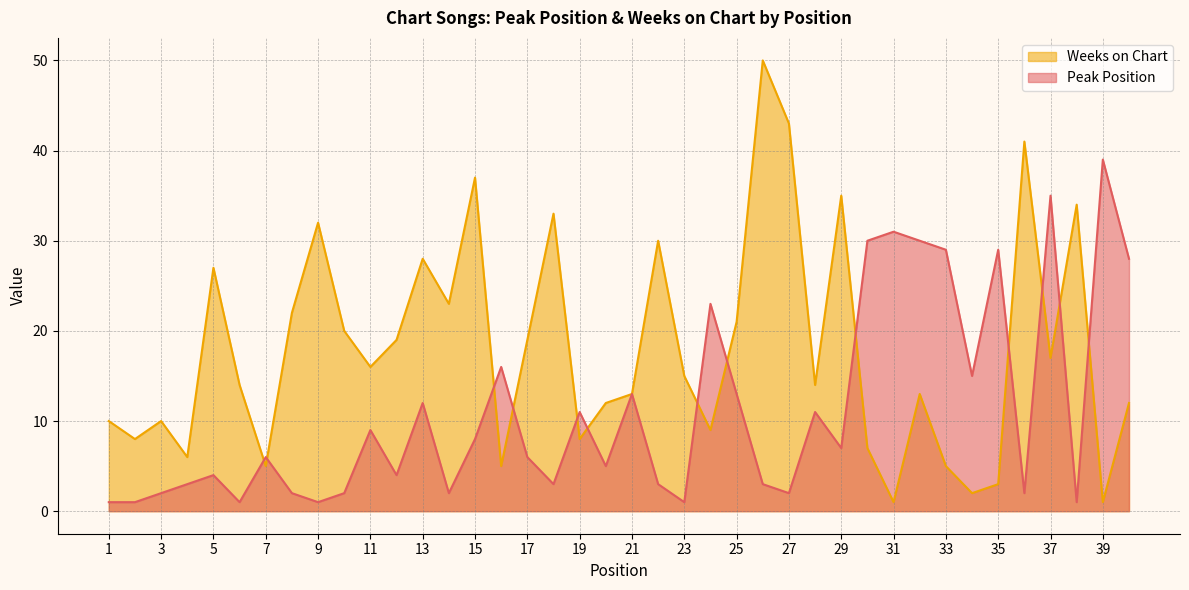

List the labels in order of Peak Position value, largest first.

39, 37, 31, 30, 32, 33, 35, 40, 24, 16, 34, 21, 25, 13, 19, 28, 11, 15, 29, 7, 17, 20, 5, 12, 4, 18, 22, 26, 3, 8, 10, 14, 27, 36, 1, 2, 6, 9, 23, 38